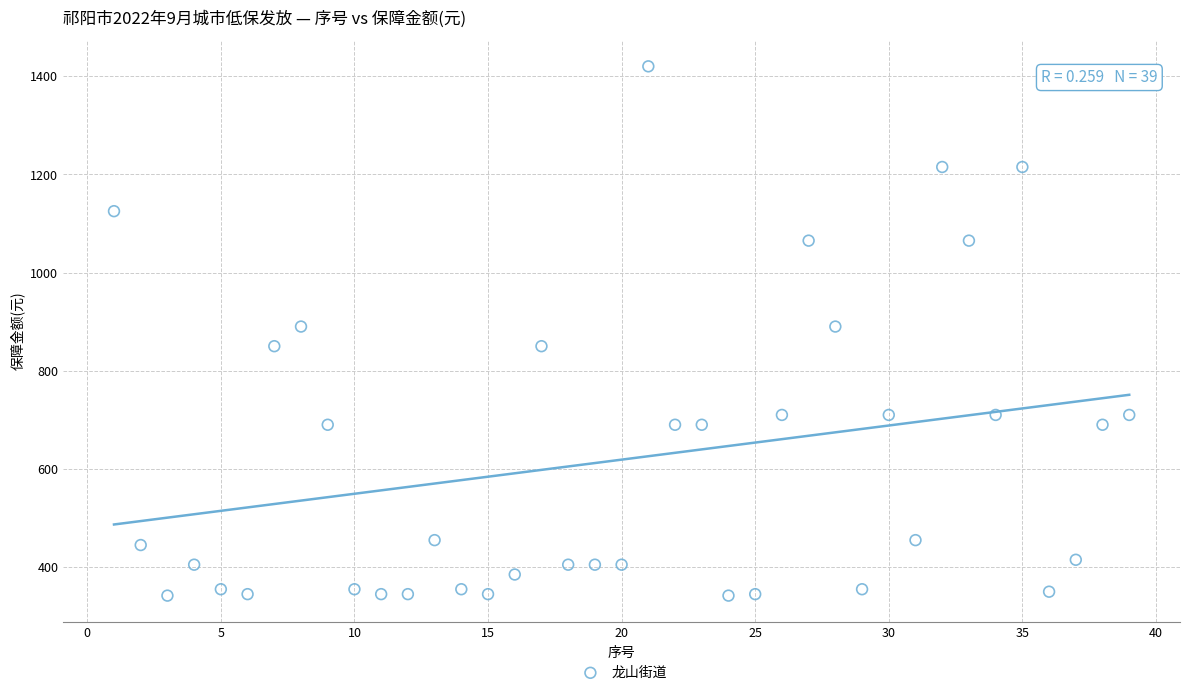

What is the range of Y values (max minus min)?

1078